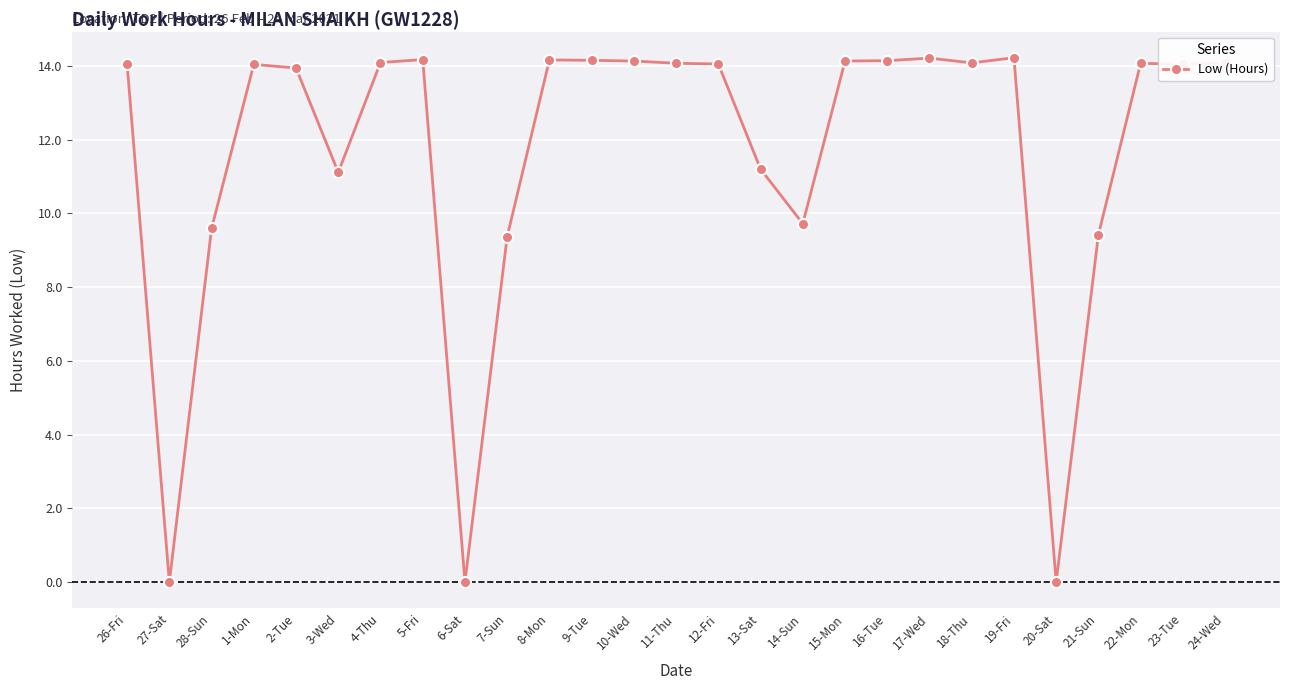

How many series are shown in this chart?

1